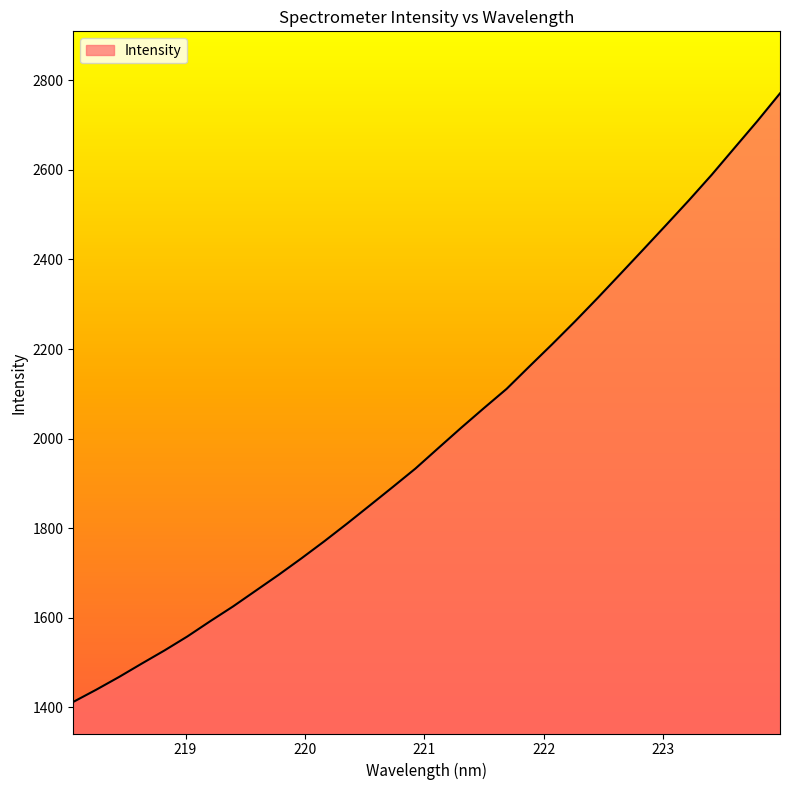

What is the smallest value displayed?

1411.5